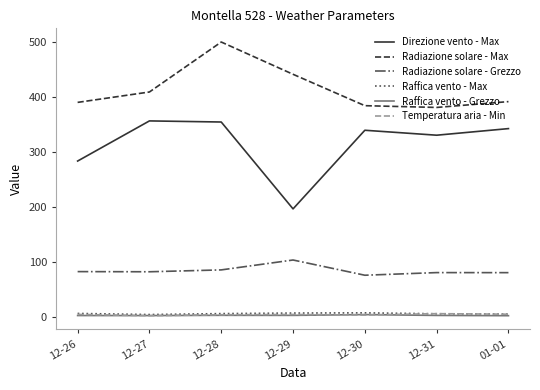

Is it true that Radiazione solare - Grezzo equals 132.4 at 12-27?

False